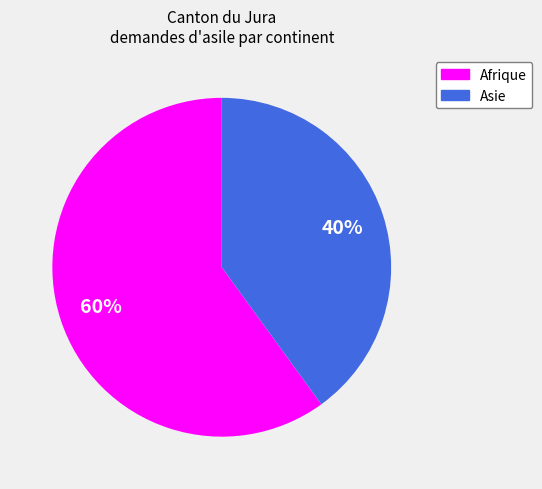

The Afrique slice represents 60% of the pie. True or false?

True